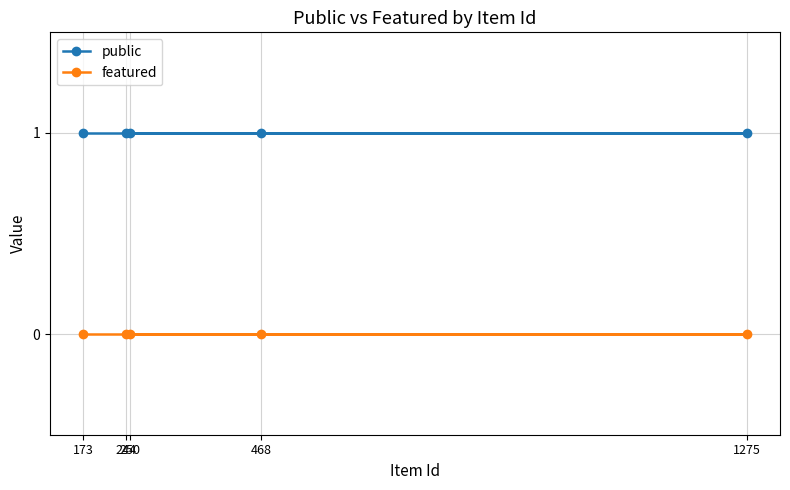

True or false: featured has more than 0 points higher than both neighbors.

False